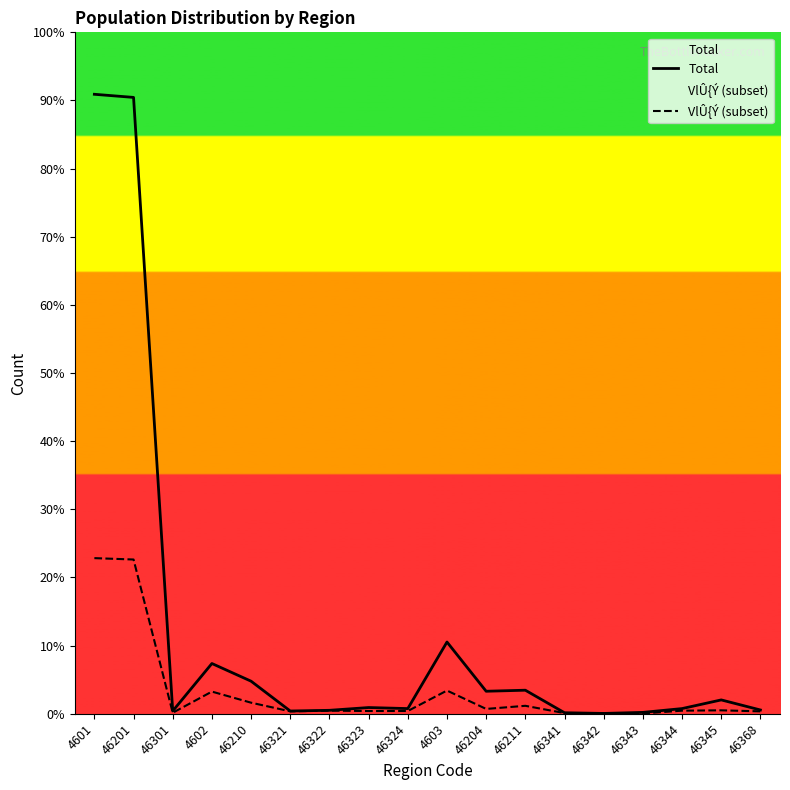

At 4603, list the series in order from largest to smallest.

Total, VlÛ{Ý (subset)